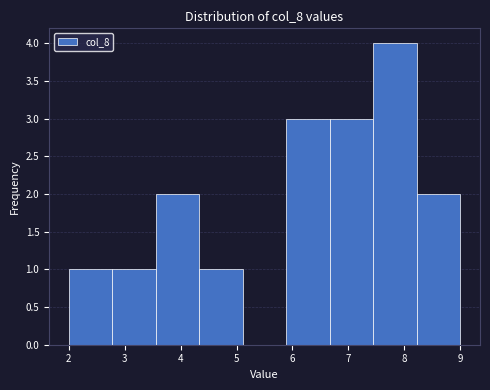

Reading left to right, transcribe this chart: for each bar, give the range it covers on the x-axis and its height. Neither the bar edges nor the heights are printed on the chart, so give them approximately, as read against the axes.

2.0 to 2.8: 1
2.8 to 3.6: 1
3.6 to 4.3: 2
4.3 to 5.1: 1
5.1 to 5.9: 0
5.9 to 6.7: 3
6.7 to 7.4: 3
7.4 to 8.2: 4
8.2 to 9.0: 2